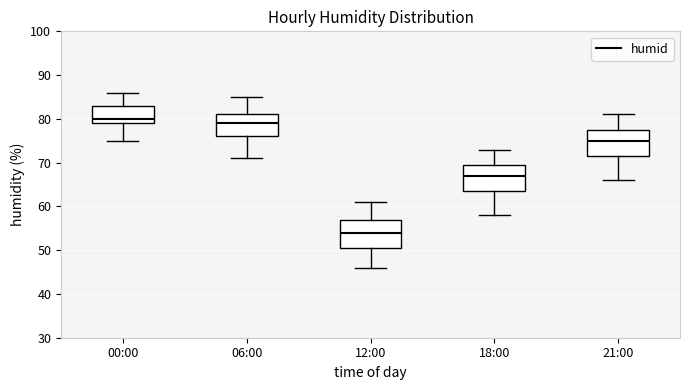

Reading left to right, read every box against the y-axis: the position of its median line, the range the box covers, and the ends of its whiskers. The values are not printed on the chart, so give them approximately, as read against the axis.

00:00: median 80, box 79 to 83, whiskers 75 to 86
06:00: median 79, box 76 to 81, whiskers 71 to 85
12:00: median 54, box 51 to 57, whiskers 46 to 61
18:00: median 67, box 64 to 70, whiskers 58 to 73
21:00: median 75, box 72 to 78, whiskers 66 to 81